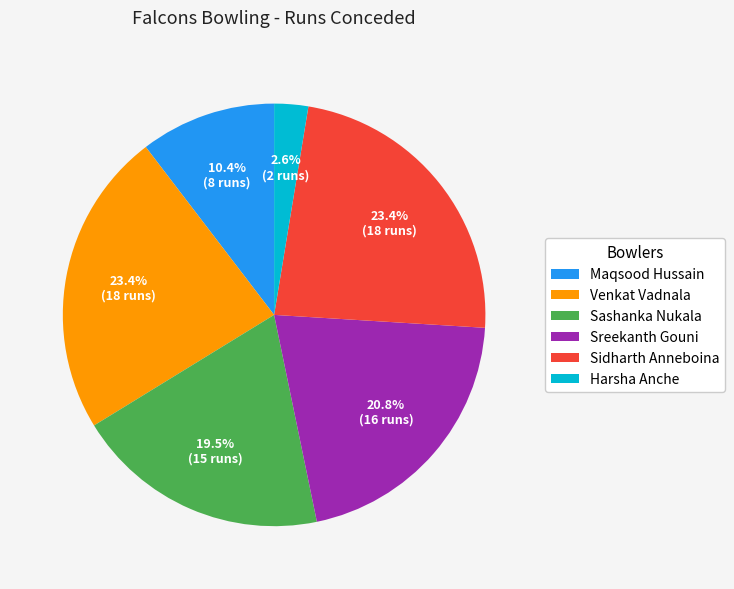

Which category has the smallest portion of the pie?

Harsha Anche